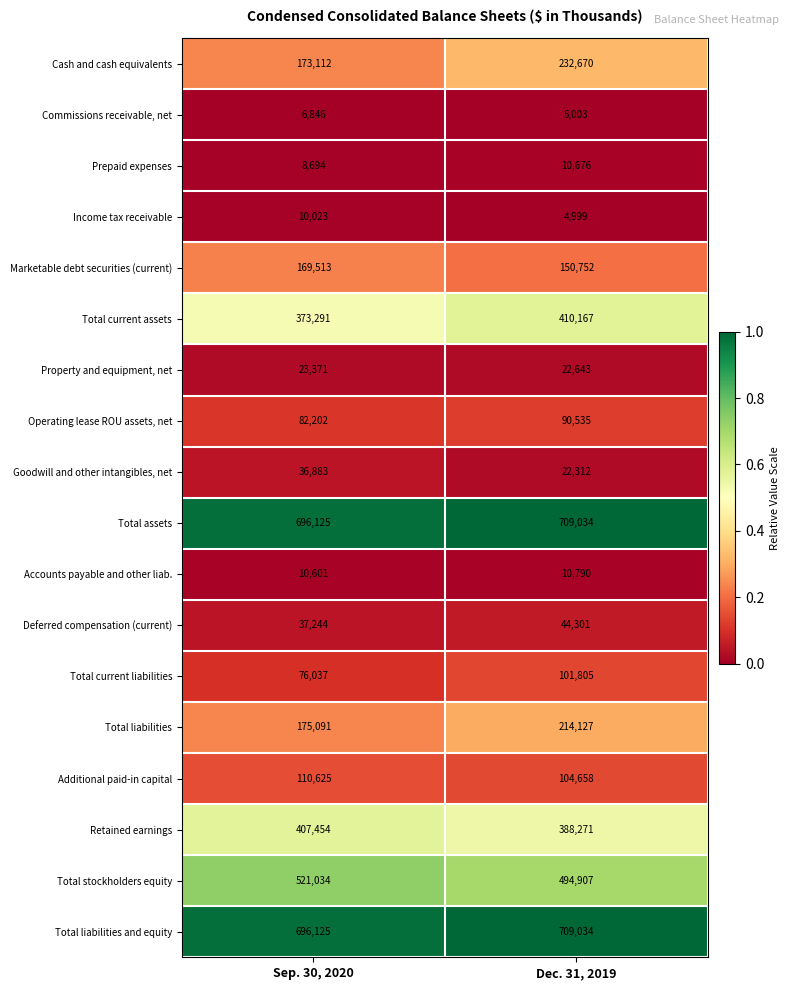

What is the approximate value of Operating lease ROU assets, net at Sep. 30, 2020, to the nearest 10?

82200